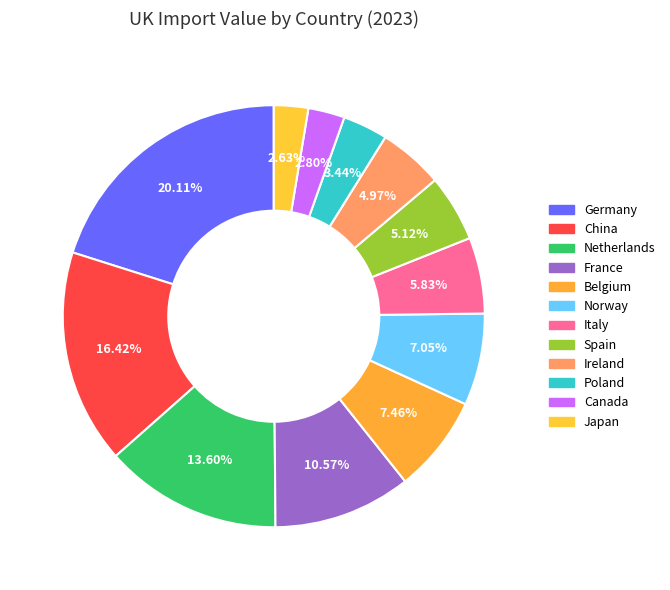

To the nearest percent, what is the combined percentage of Italy and France?

16%